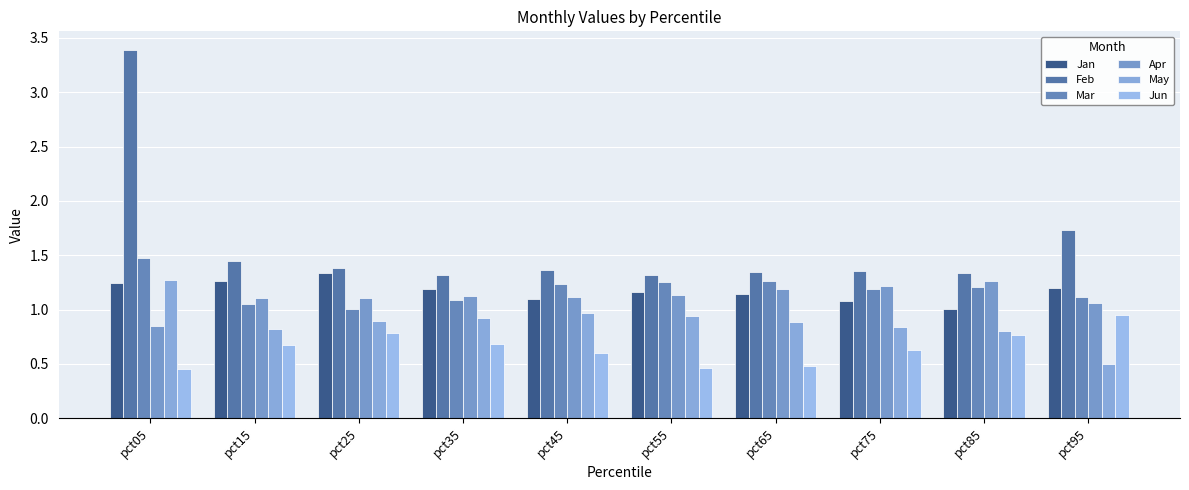

What is the difference between the second highest and minimum values in the Mar series?

0.3